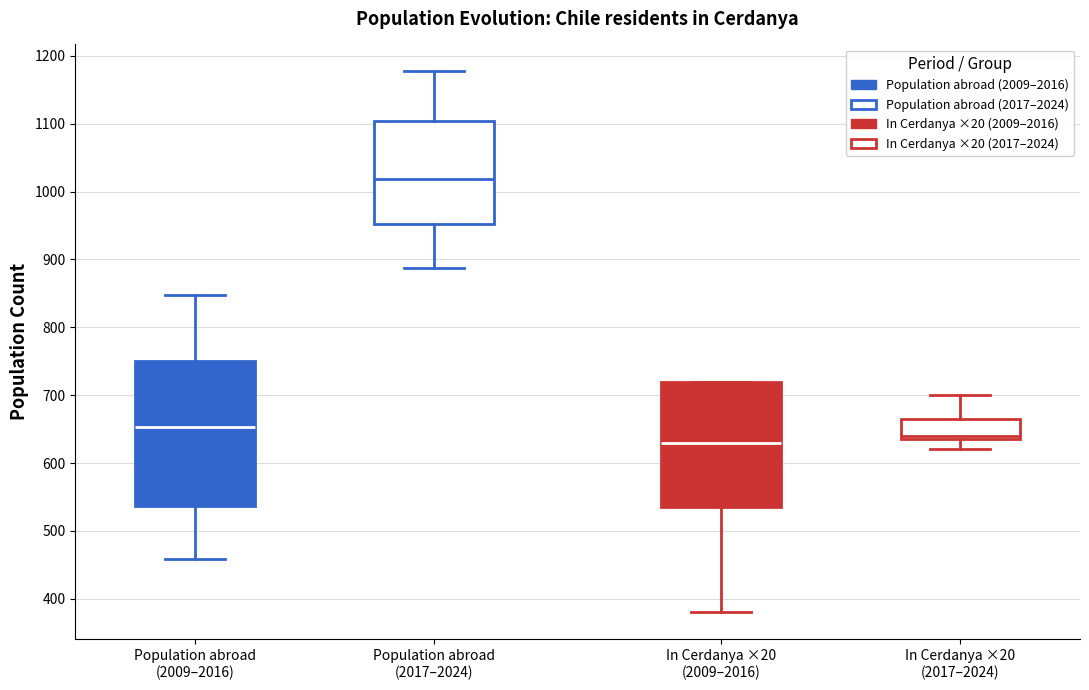

Reading left to right, transcribe this box plot: for each box, give where its median line is, the range the box spans, and where its two whiskers end, as read against the y-axis. The values are not printed on the chart, so give them approximately, as read against the axis.

Population abroad (2009–2016): median 650, box 540 to 750, whiskers 460 to 850
Population abroad (2017–2024): median 1020, box 950 to 1100, whiskers 890 to 1180
In Cerdanya ×20 (2009–2016): median 630, box 540 to 720, whiskers 380 to 720
In Cerdanya ×20 (2017–2024): median 640 (just above the box's lower edge), box 640 to 670, whiskers 620 to 700